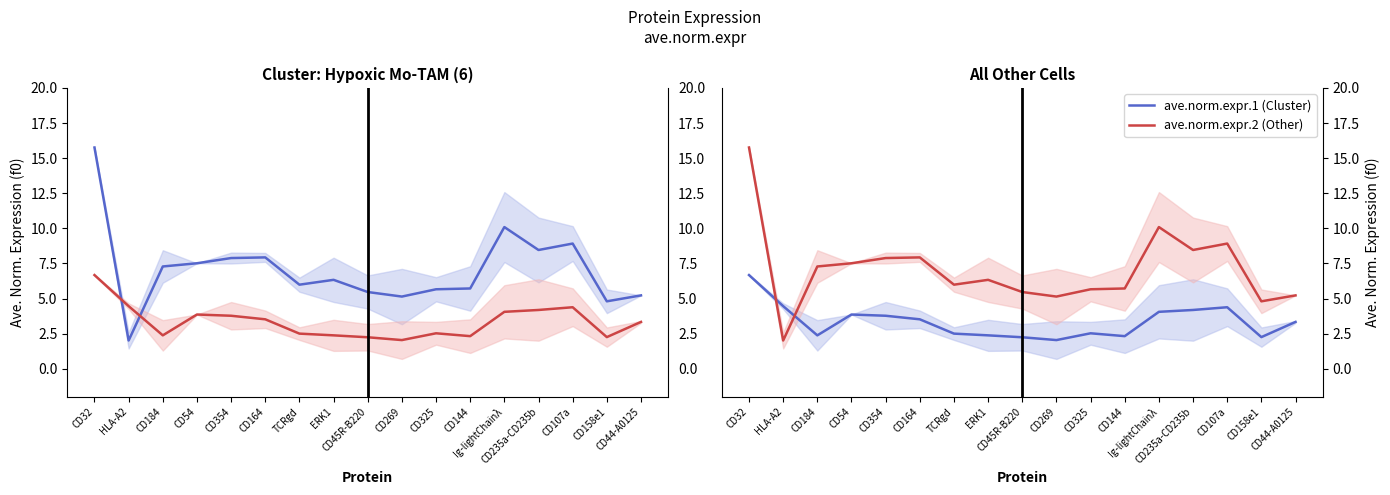

How many times do ave.norm.expr.1 and ave.norm.expr.2 cross each other?

2